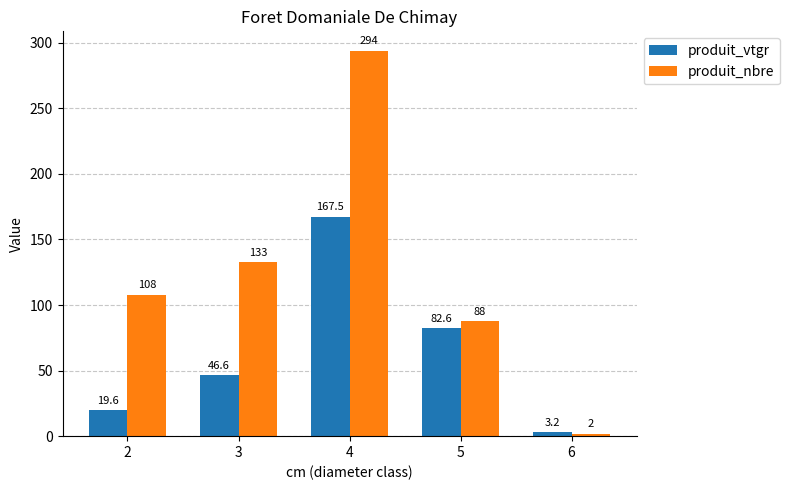

What is the sum of the produit_nbre values at 3 and 6?

135.0